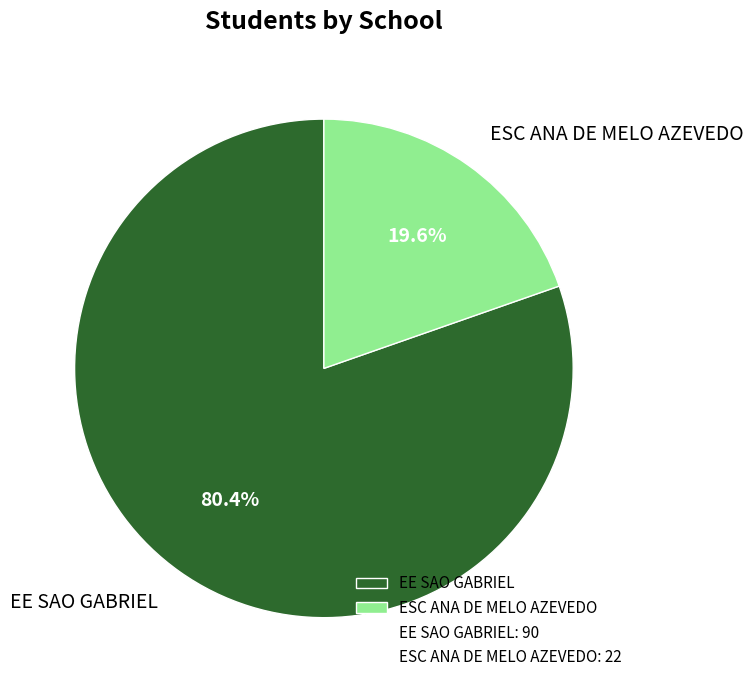

Count the number of slices in the pie.

2